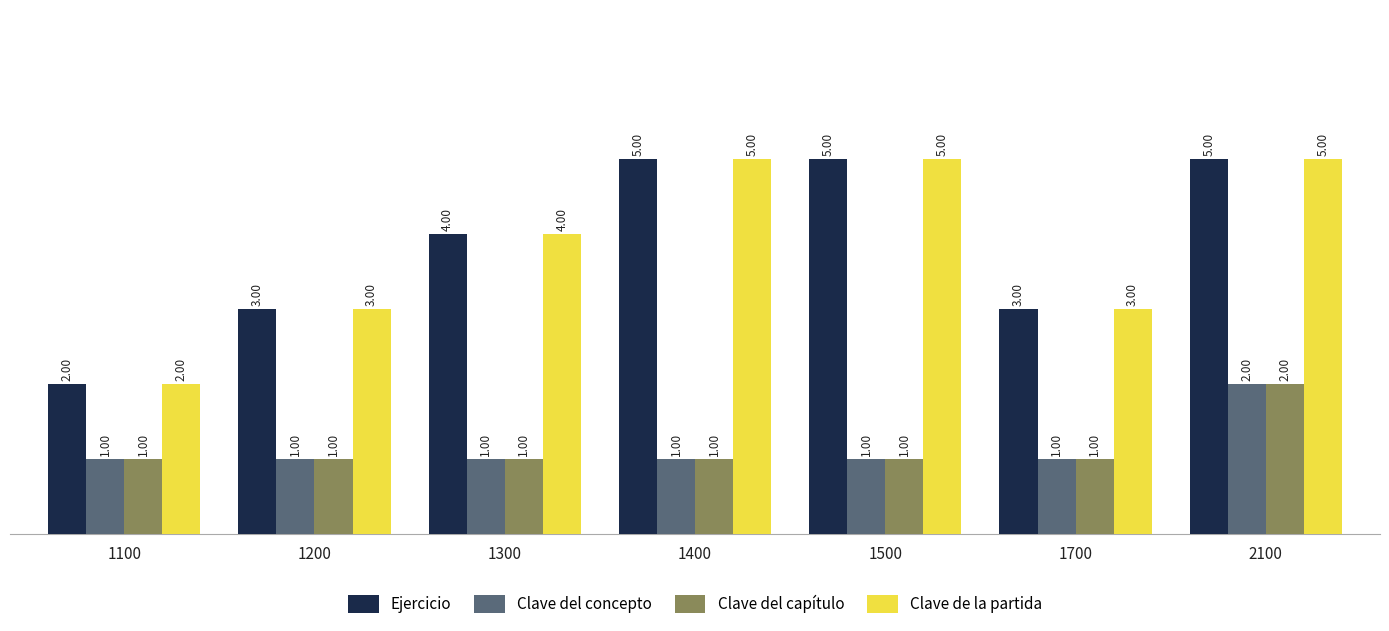

What is the value of the Clave del concepto bar at the 1st from the left?

1